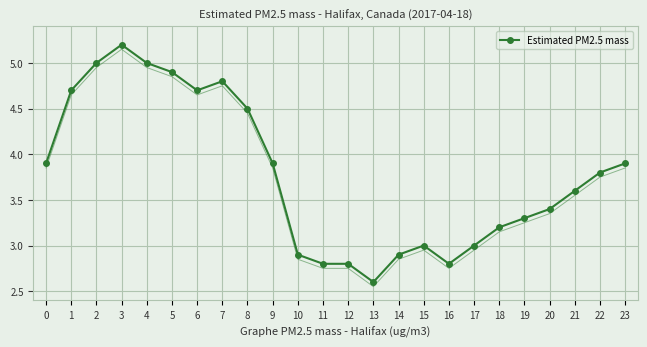

What is the value of the 8th point from the left?

4.8